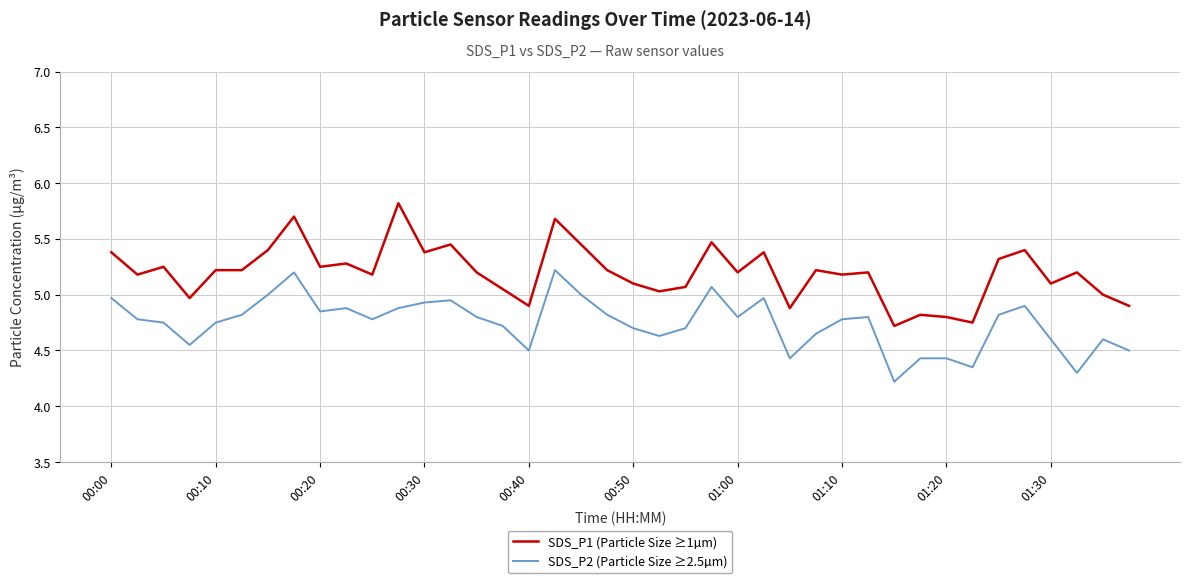

List the series in order of their overall mean, lowest first.

SDS_P2 (Particle Size ≥2.5µm), SDS_P1 (Particle Size ≥1µm)